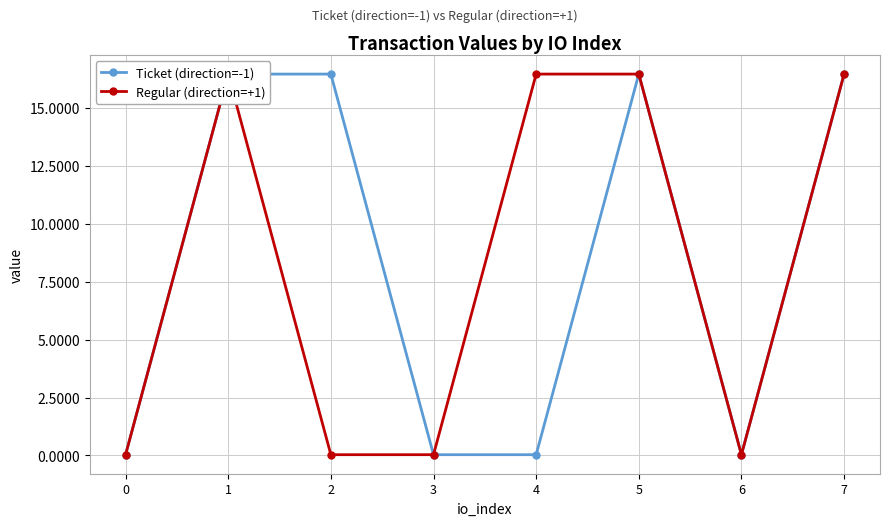

Is the value of Regular (direction=+1) at 7 greater than the value of Ticket (direction=-1) at 1?

No